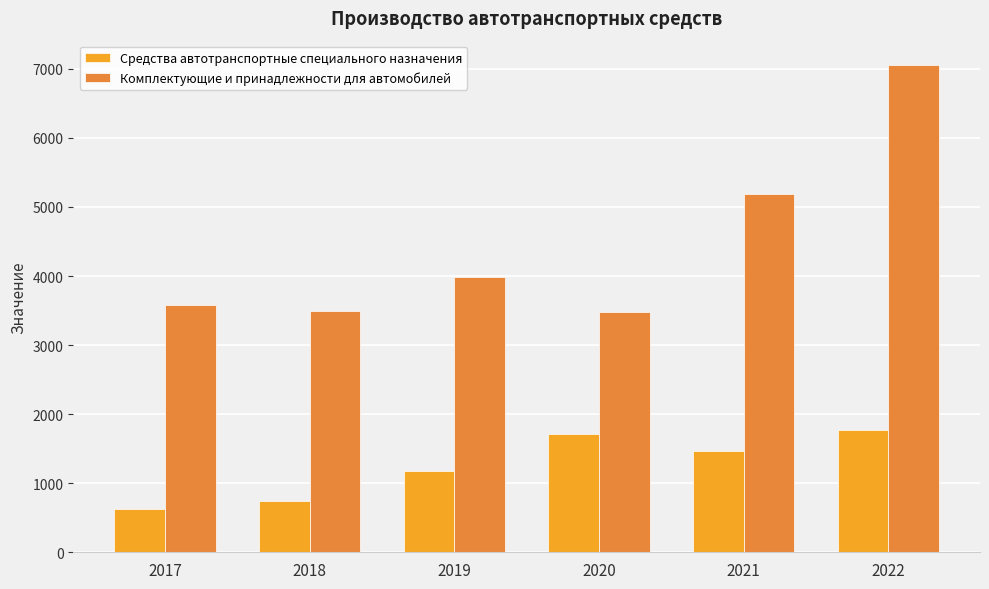

The Средства автотранспортные специального назначения series shows 383.8 at 2019. True or false?

False